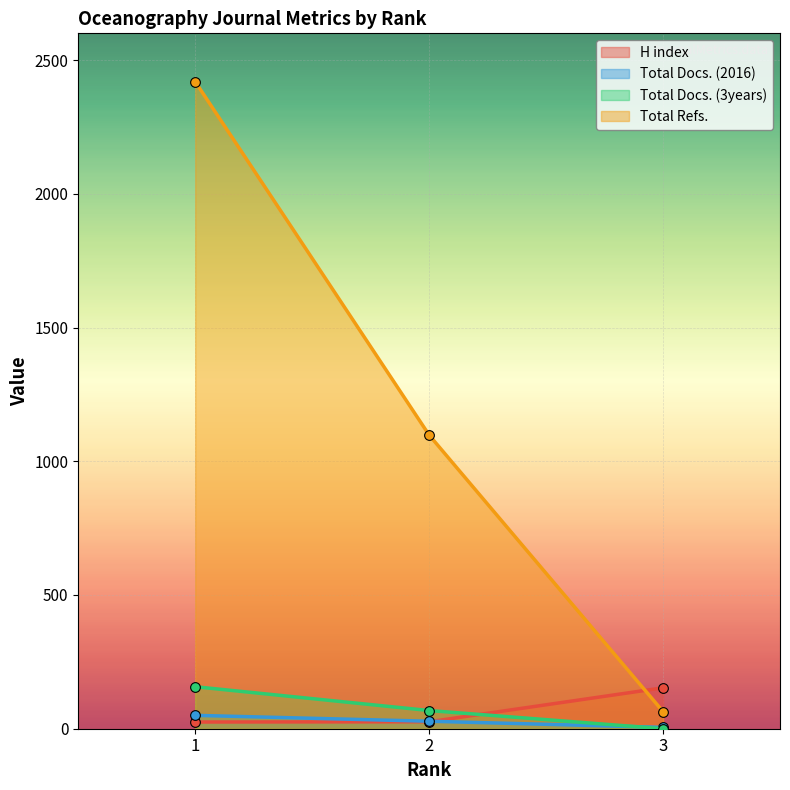

List the series in order of their peak value, highest first.

Total Refs., Total Docs. (3years), H index, Total Docs. (2016)